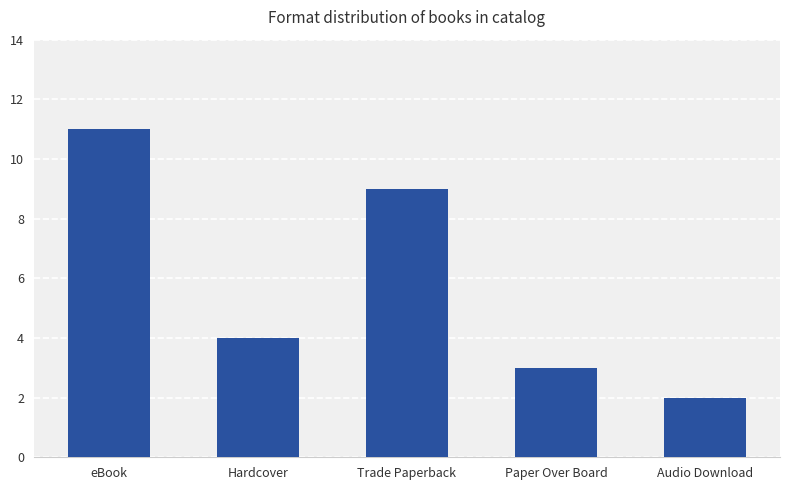

Where is the data nearest to the value 6?

Hardcover